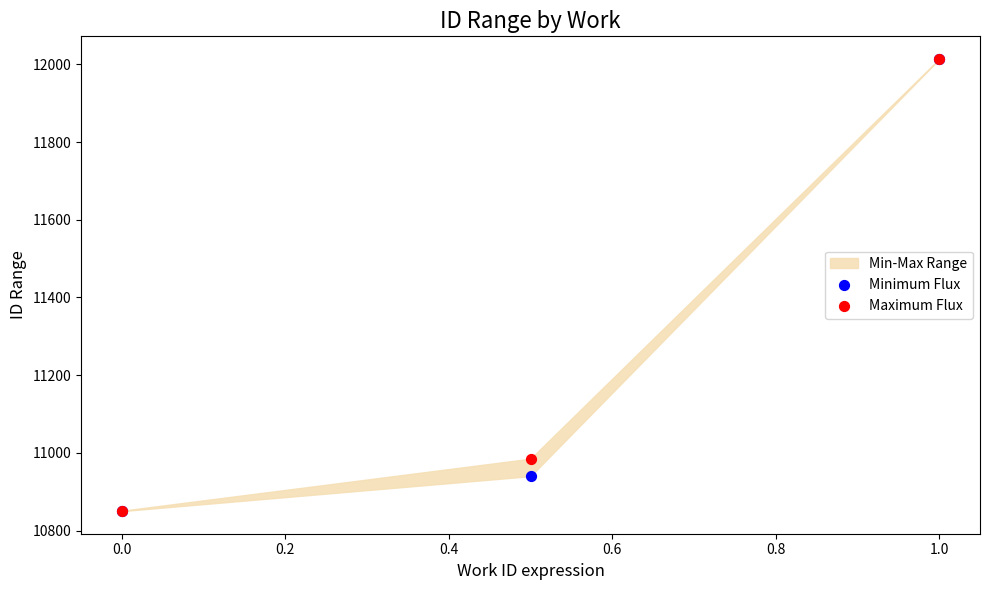

In the Maximum Flux series, what Y value is closest to 11432?

10985